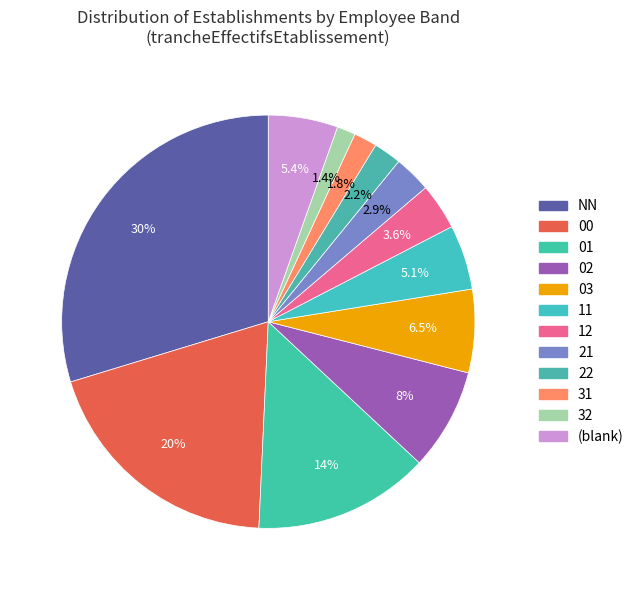

Is 22 the majority of the pie?

No